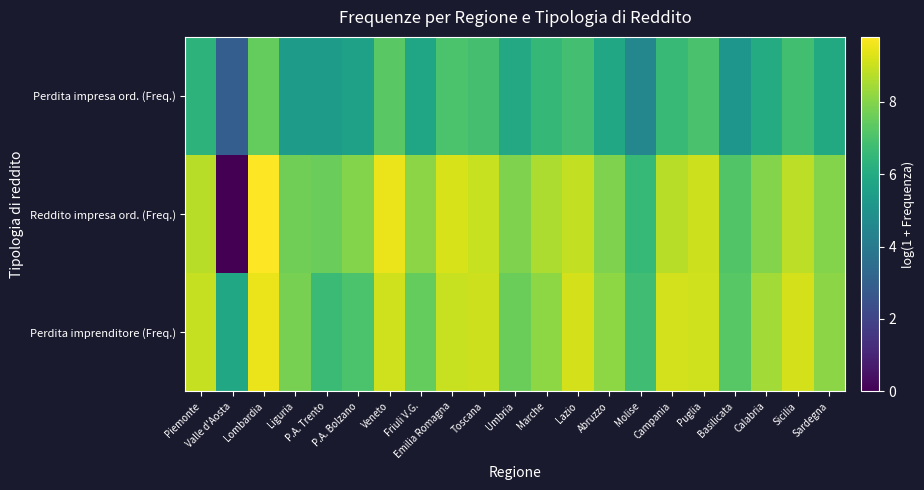

Which series has the widest spread of values?

Reddito impresa ord. (Freq.)